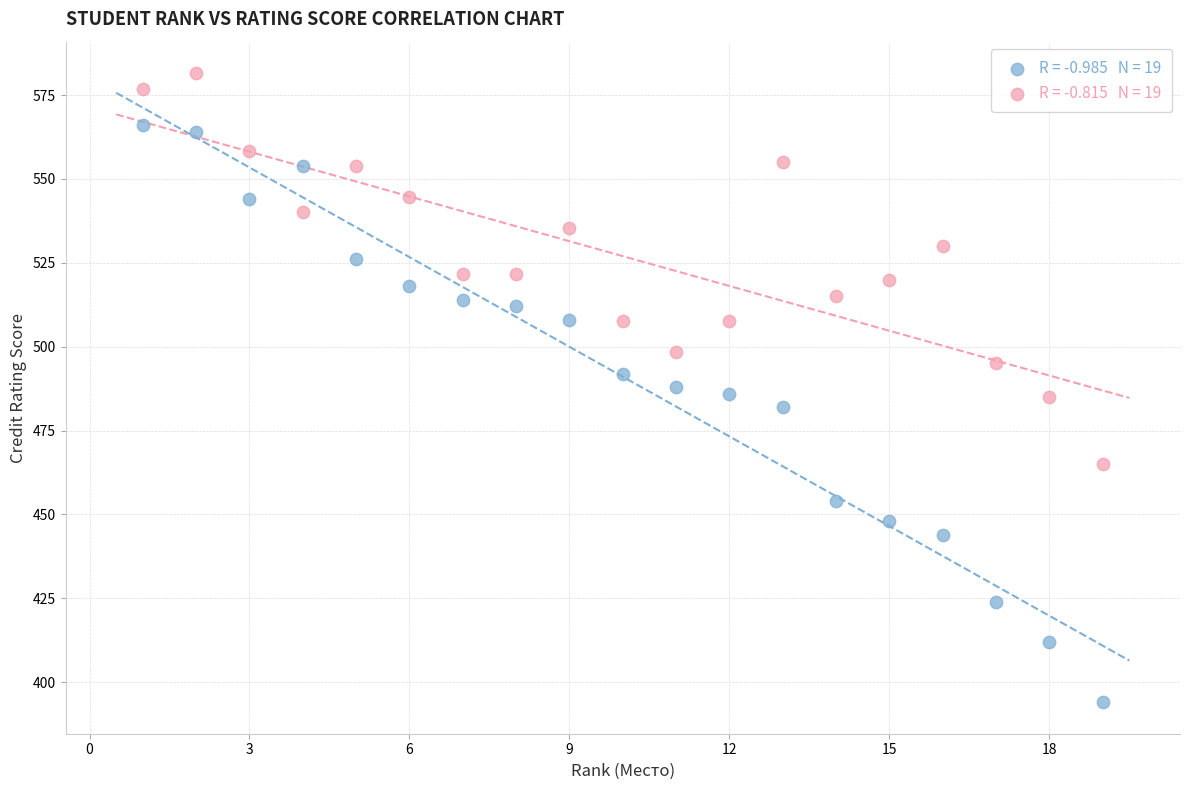

Across all data points, what is the range of X values (max minus min)?

18.0